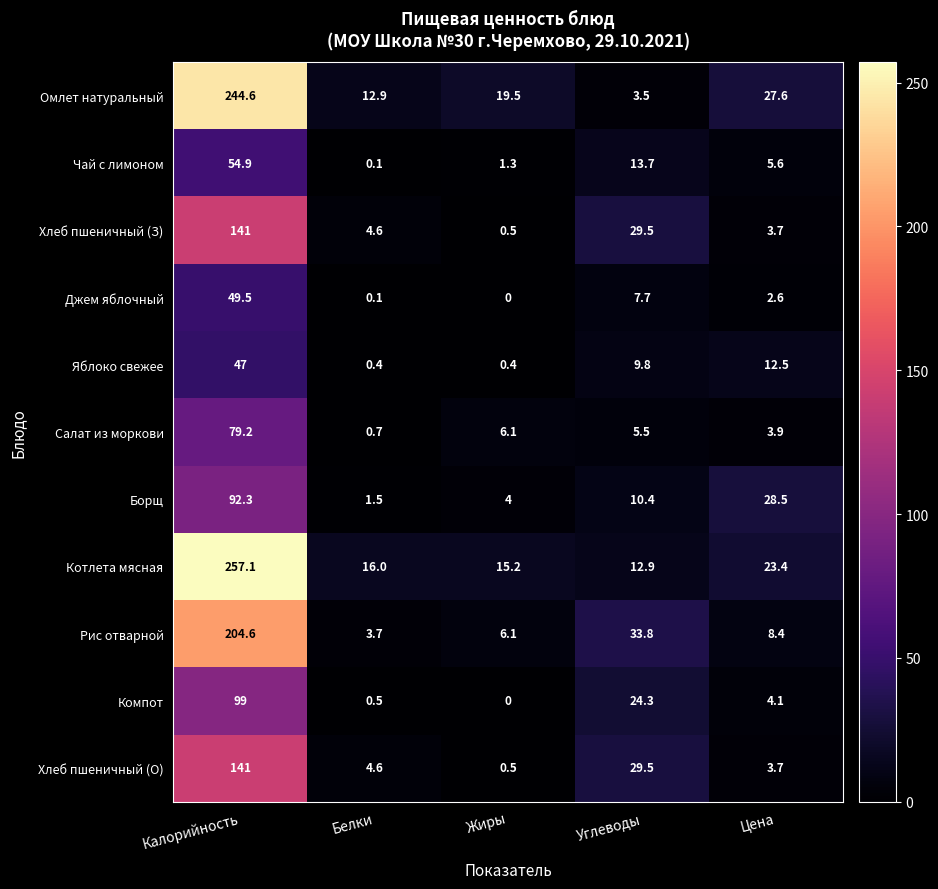

What is the difference between the highest and lowest values at Белки?

15.9